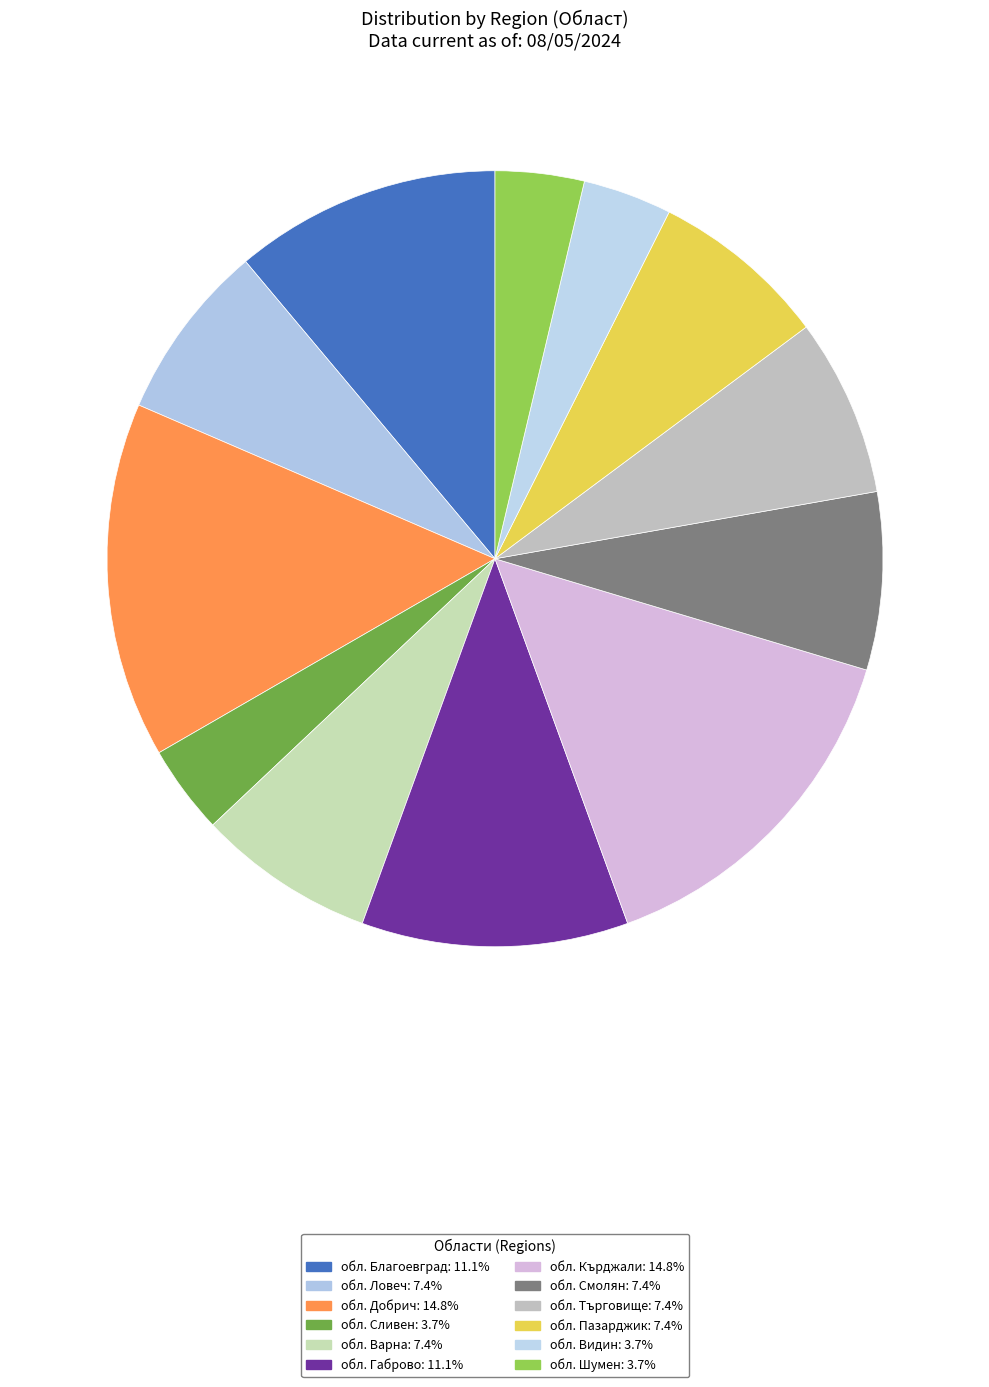

How many slices are in this pie chart?

12